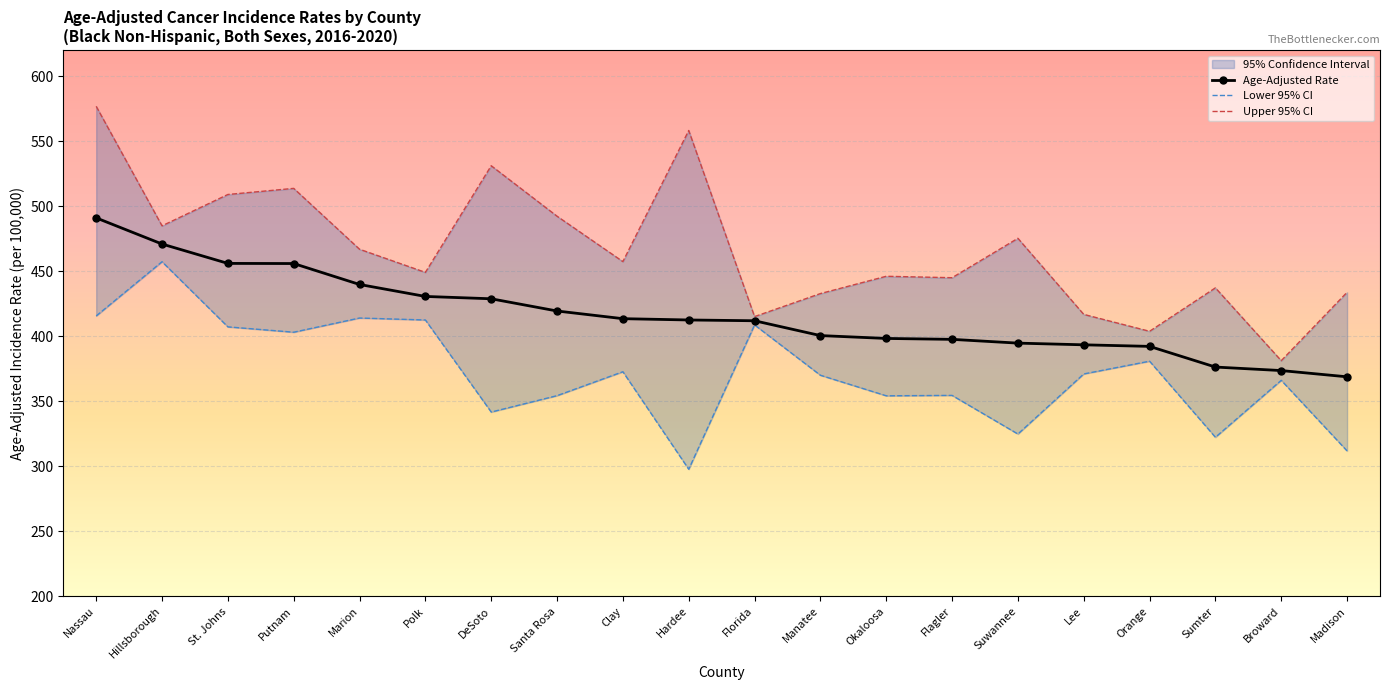

Reading left to right, transcribe all the data shown in this chart.

Age-Adjusted Rate: Nassau=490.9	Hillsborough=470.8	St. Johns=455.9	Putnam=455.8	Marion=439.7	Polk=430.5	DeSoto=428.7	Santa Rosa=419.3	Clay=413.4	Hardee=412.4	Florida=411.8	Manatee=400.4	Okaloosa=398.2	Flagler=397.5	Suwannee=394.6	Lee=393.3	Orange=392.1	Sumter=376.2	Broward=373.5	Madison=368.7
Lower 95% CI: Nassau=415.5	Hillsborough=457.2	St. Johns=407.1	Putnam=403.0	Marion=413.9	Polk=412.4	DeSoto=341.6	Santa Rosa=354.2	Clay=372.6	Hardee=297.6	Florida=408.6	Manatee=369.9	Okaloosa=354.1	Flagler=354.4	Suwannee=324.7	Lee=370.9	Orange=380.7	Sumter=322.2	Broward=366.0	Madison=311.7
Upper 95% CI: Nassau=576.7	Hillsborough=484.8	St. Johns=508.9	Putnam=513.6	Marion=466.8	Polk=449.0	DeSoto=531.0	Santa Rosa=492.2	Clay=457.3	Hardee=558.1	Florida=415.0	Manatee=432.7	Okaloosa=446.0	Flagler=444.9	Suwannee=475.2	Lee=416.7	Orange=403.7	Sumter=437.1	Broward=381.1	Madison=433.7